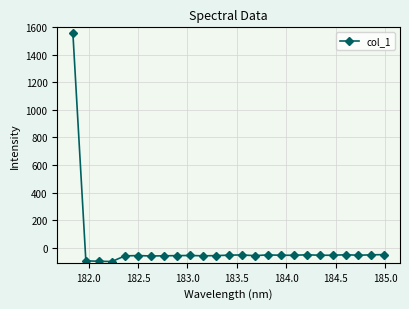

What is the value of the 13th point from the left?

-54.6